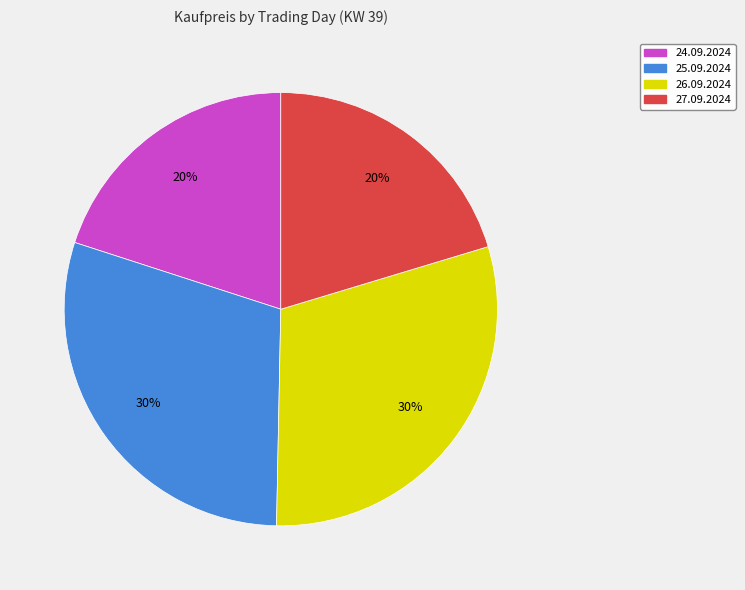

Is 25.09.2024 the majority of the pie?

No